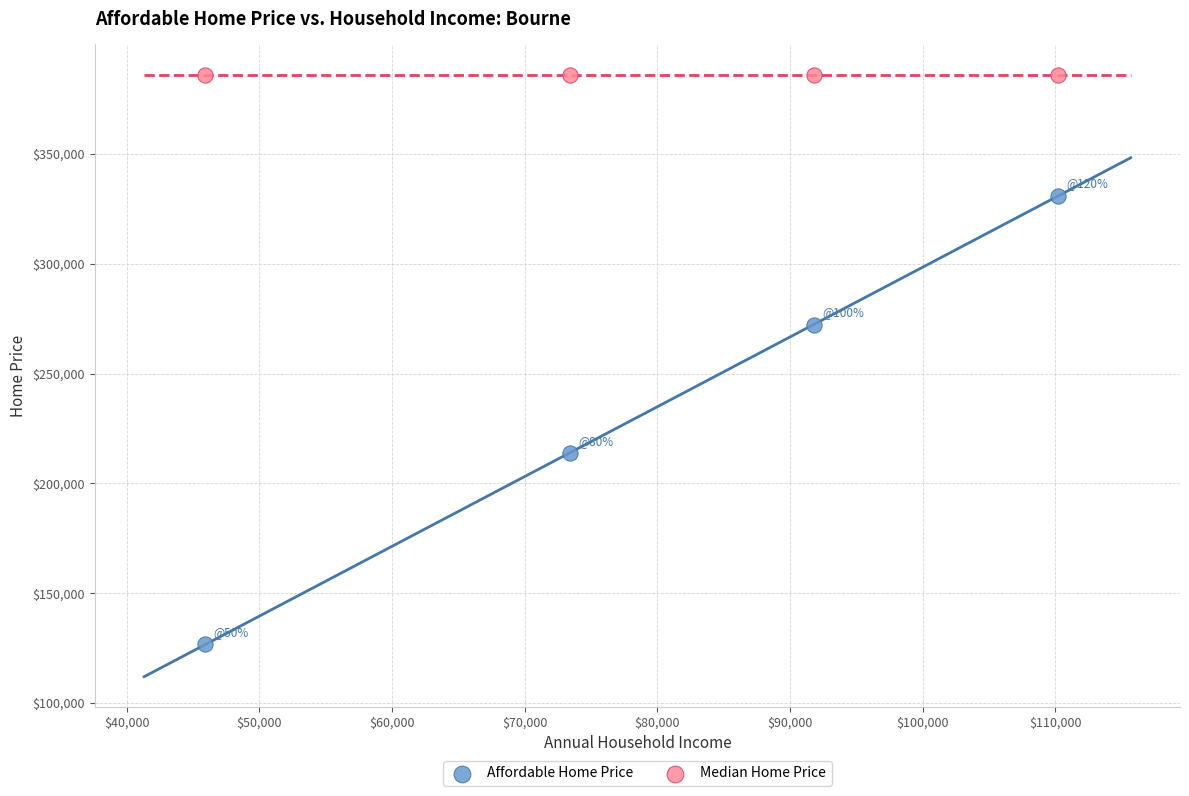

Which series reaches the maximum Y coordinate?

Median Home Price